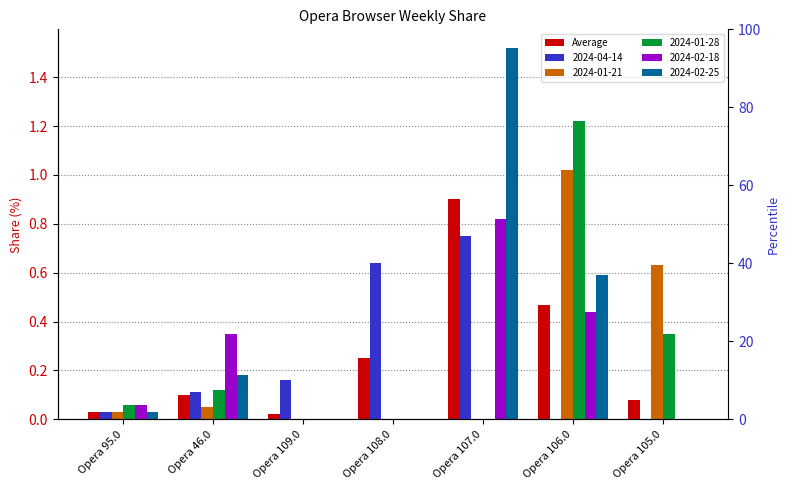

Which has a higher value, Opera 106.0 or Opera 108.0?

Opera 106.0